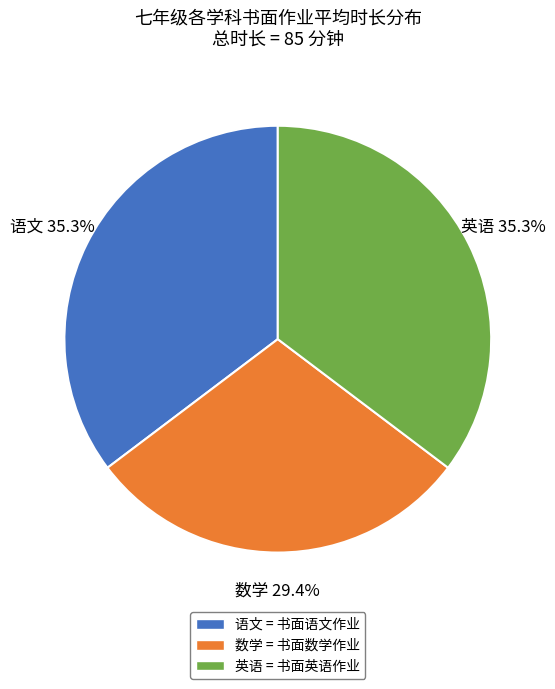

Which has a higher value, 英语 = 书面英语作业 or 数学 = 书面数学作业?

英语 = 书面英语作业